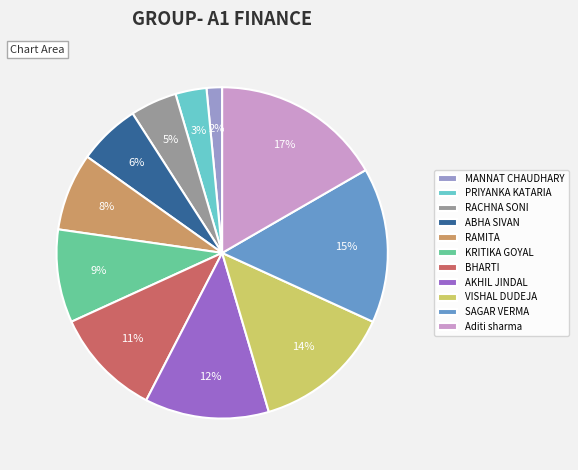

Count the number of slices in the pie.

11